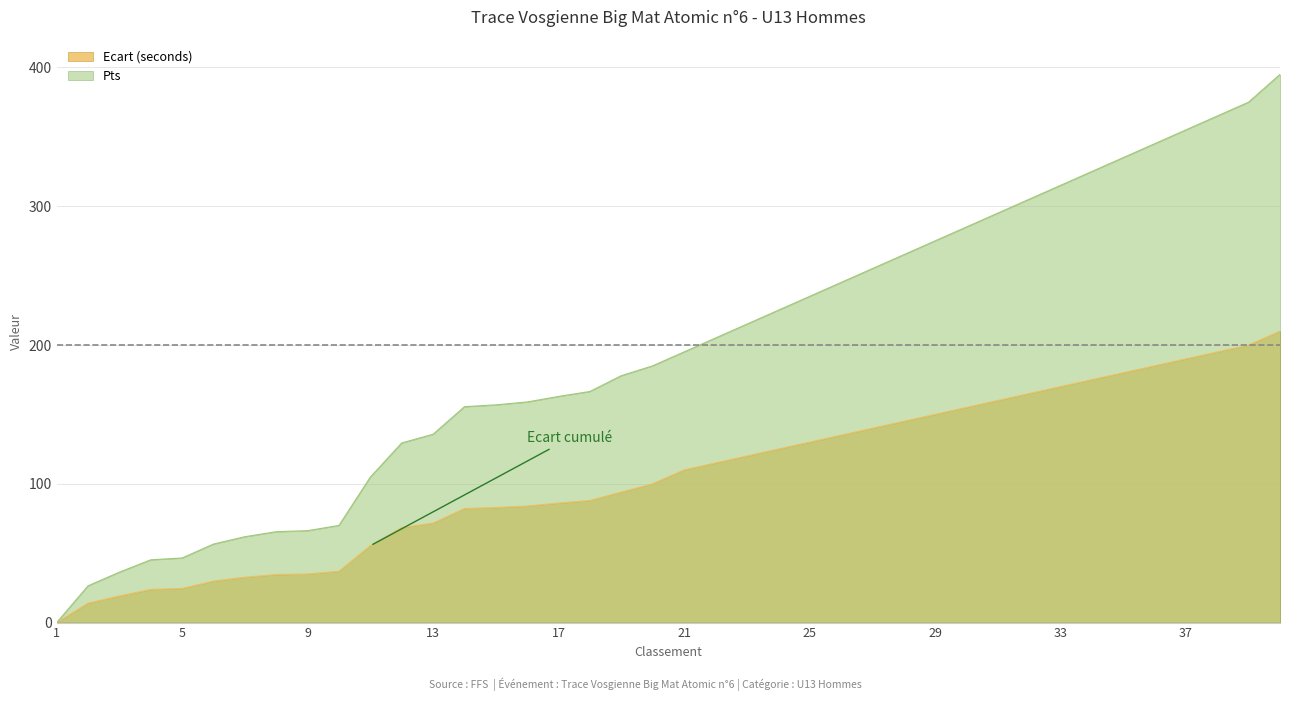

What is the value of the Ecart (seconds) point at the 26th from the left?

135.0